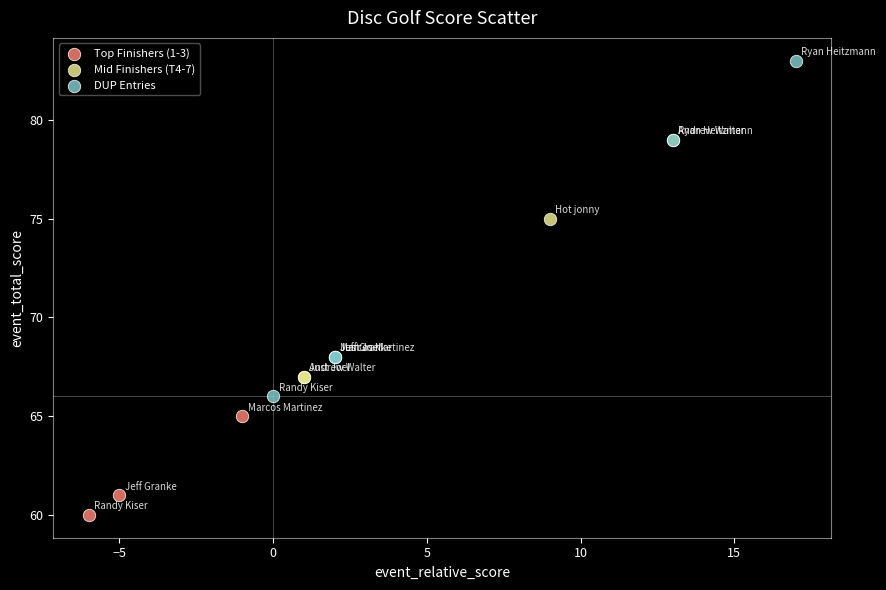

Which series reaches the maximum Y coordinate?

DUP Entries